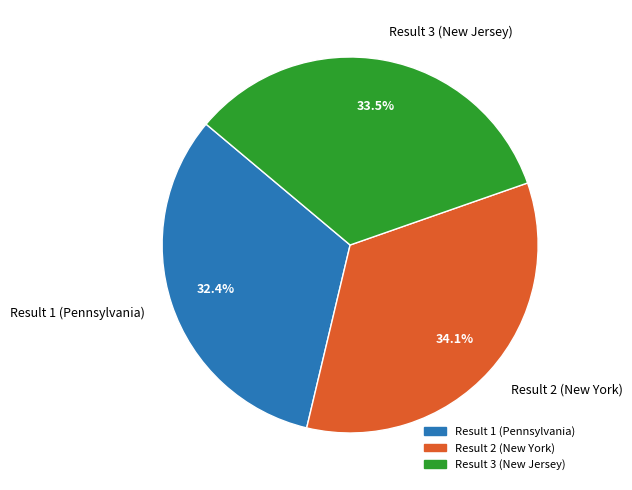

What is the total percentage of Result 2 (New York) and Result 3 (New Jersey)?

67.6%